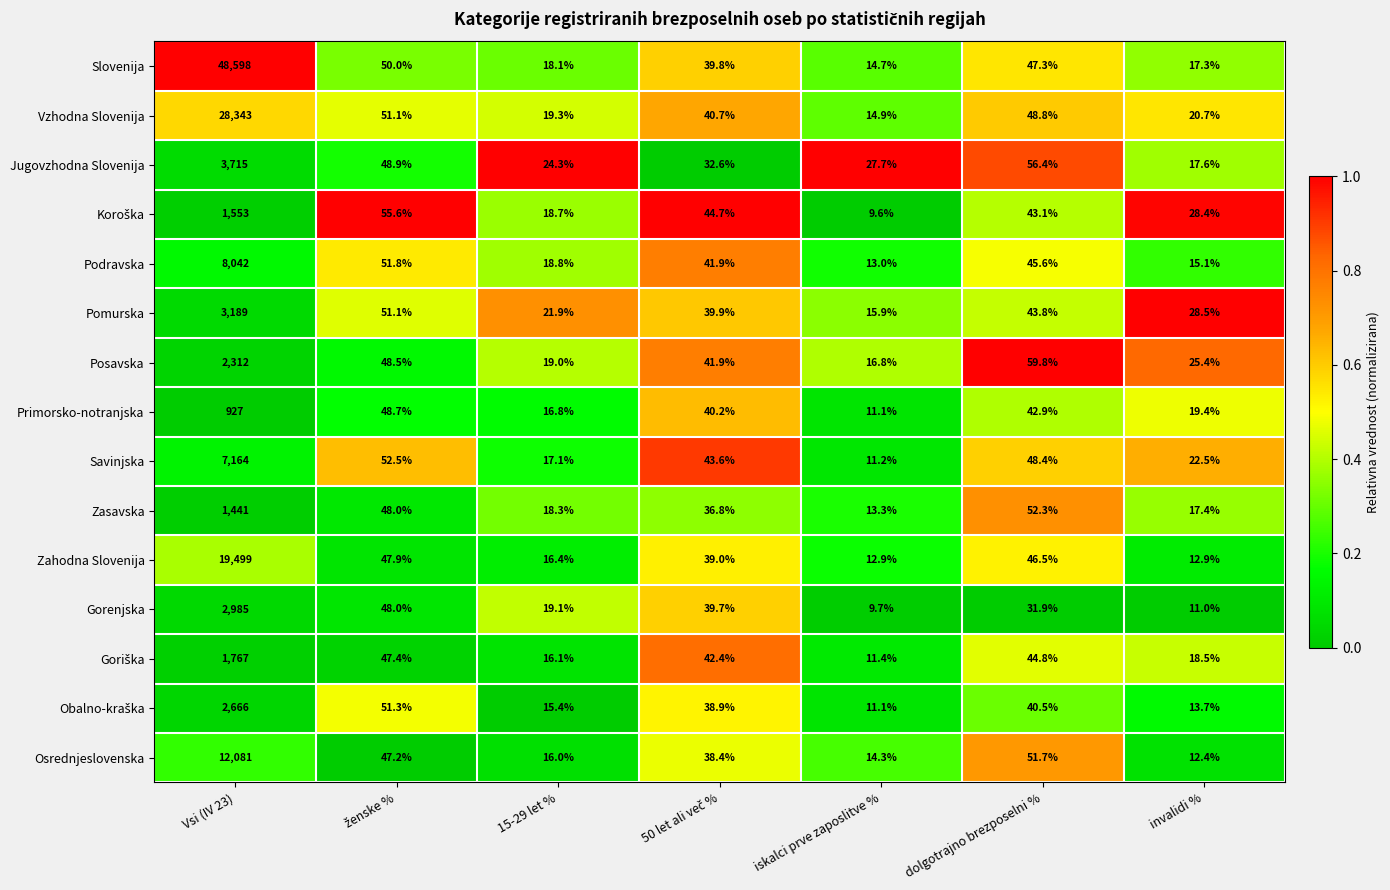

The value of Vzhodna Slovenija at 15-29 let % is 12.3. True or false?

False